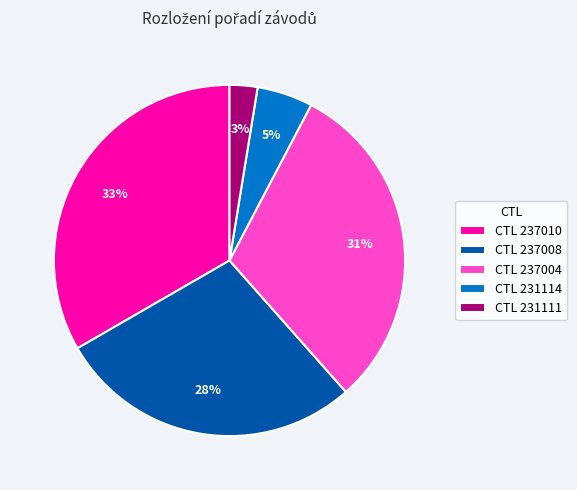

Combined, do CTL 231111 and CTL 231114 account for over 50%?

No